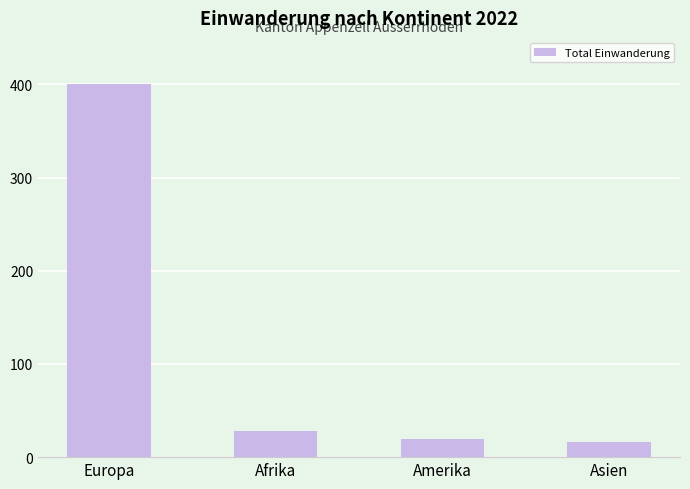

What is the greatest value displayed?

400